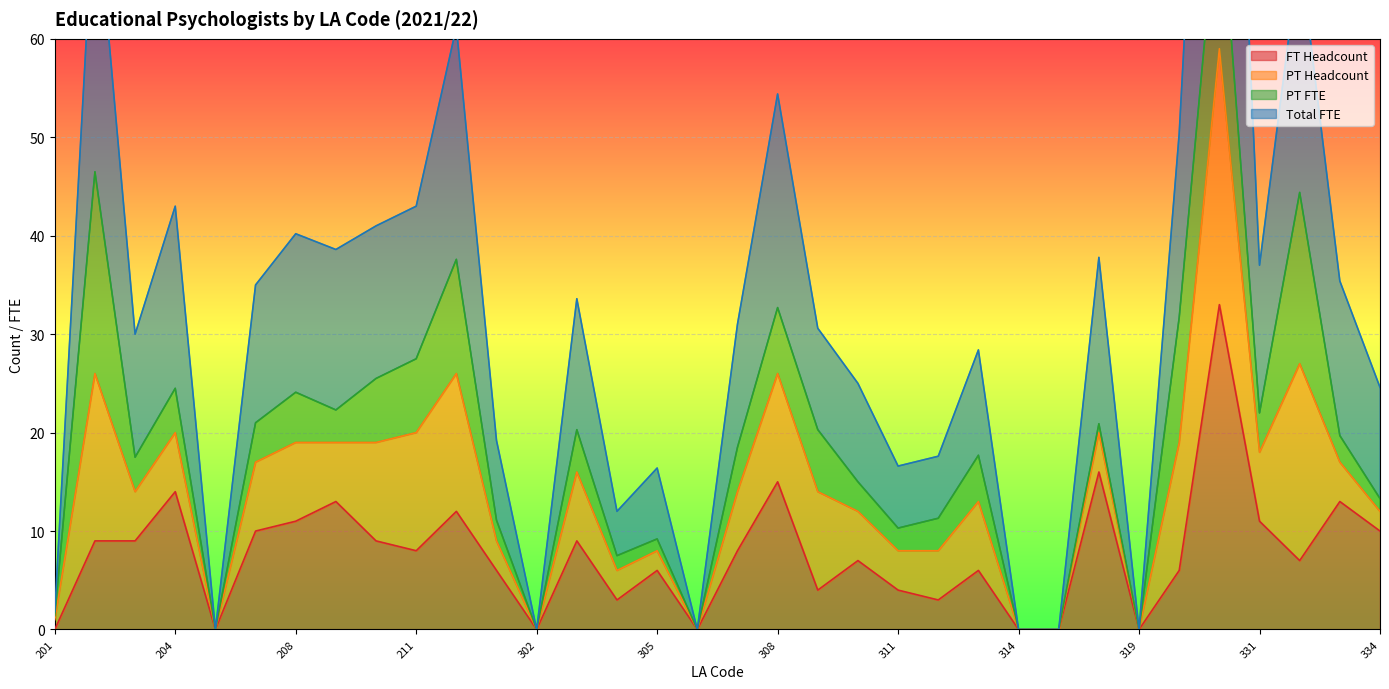

What is the value of the FT Headcount point at the 23rd from the left?

3.0